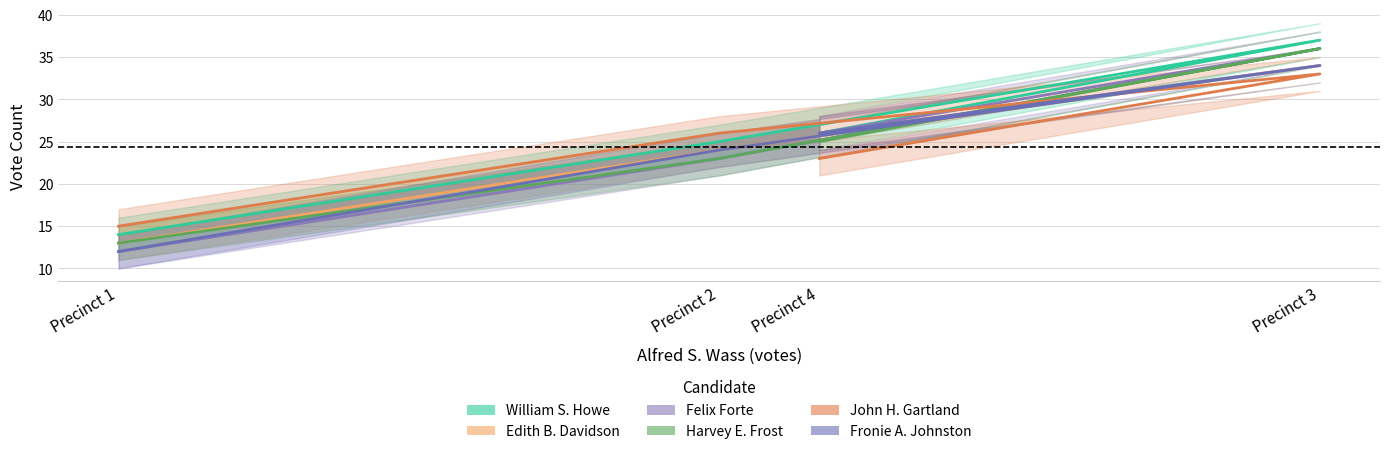

True or false: Felix Forte has a value of 23 at Precinct 2.

True